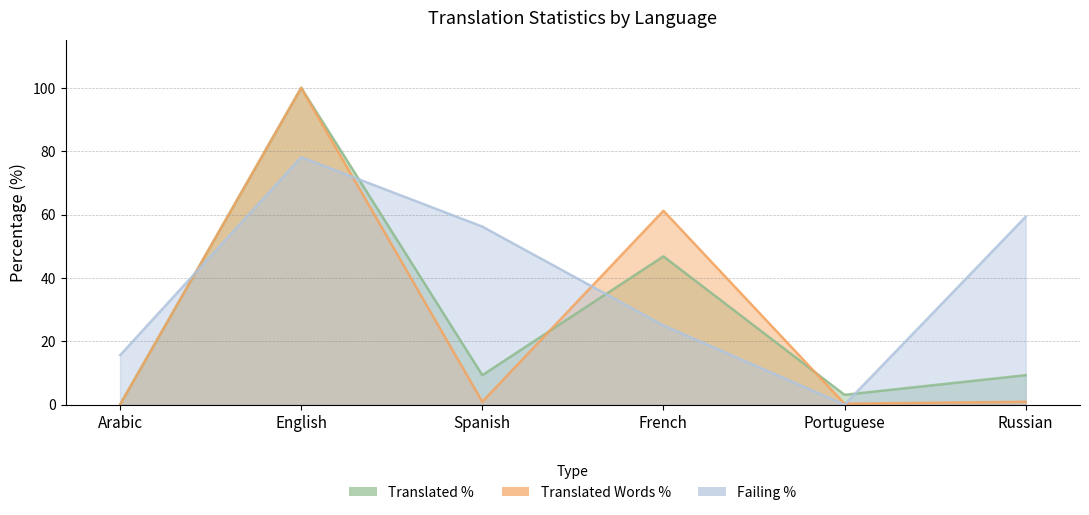

Which category has the highest value across all series?

English